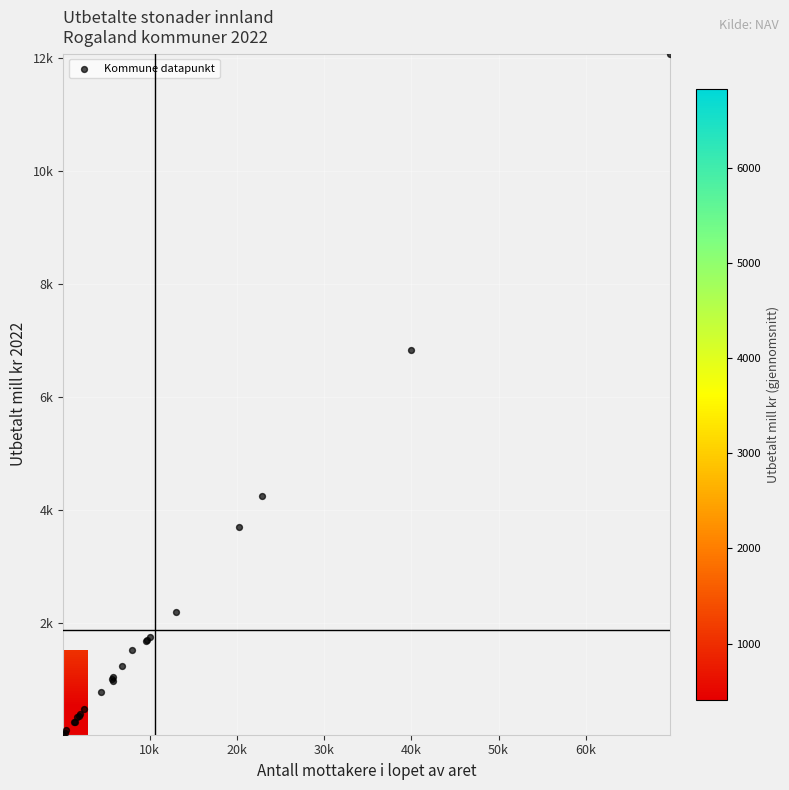

What is the greatest value displayed?

12084.0